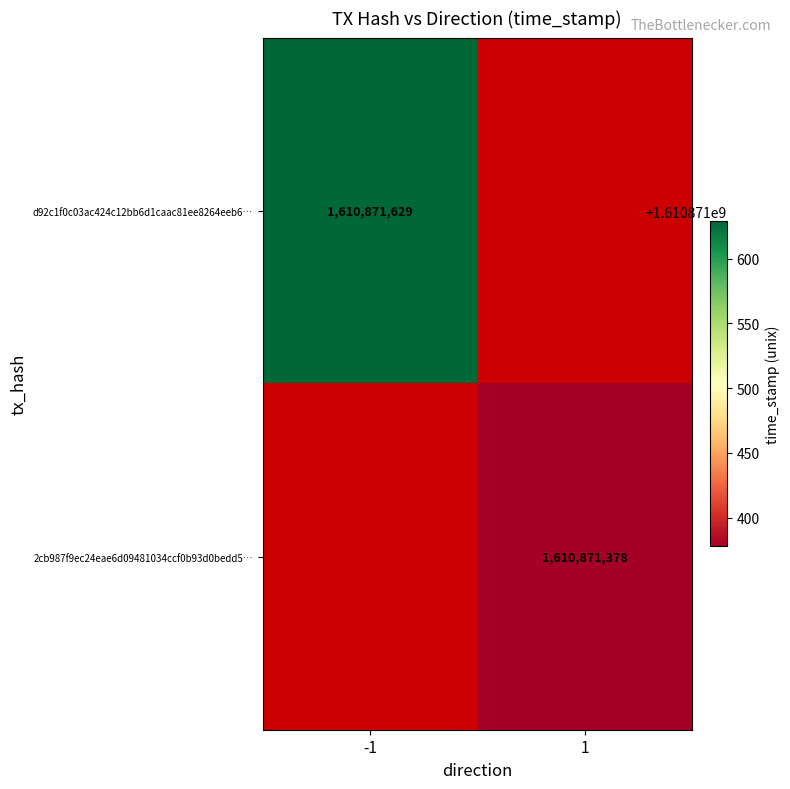

What is the sum of the 2cb987f9ec24eae6d09481034ccf0b93d0bedd5 values at 1 and 0?

1610871379